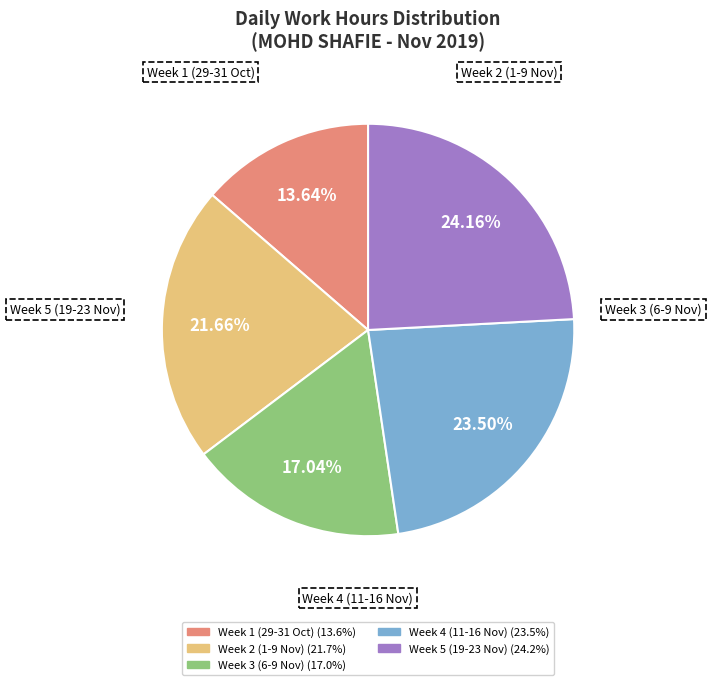

Does any single category account for the majority?

No